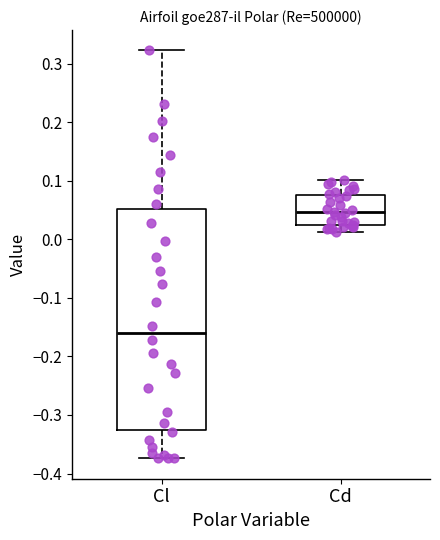

Comparing the boxes themselves (not the whiskers), which one is the tallest?

Cl